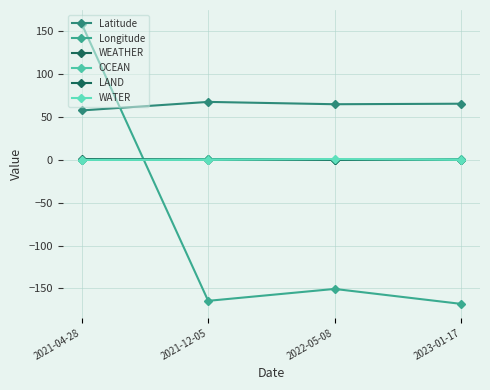

Reading left to right, extract all data points from this chart.

Latitude: 57.8	67.7	65.0	65.6
Longitude: 158.7	-164.5	-150.6	-168.1
WEATHER: 0.0	1.0	0.0	0.0
OCEAN: 0.0	1.0	0.0	1.0
LAND: 1.0	0.0	0.0	0.0
WATER: 0.0	0.0	1.0	0.0